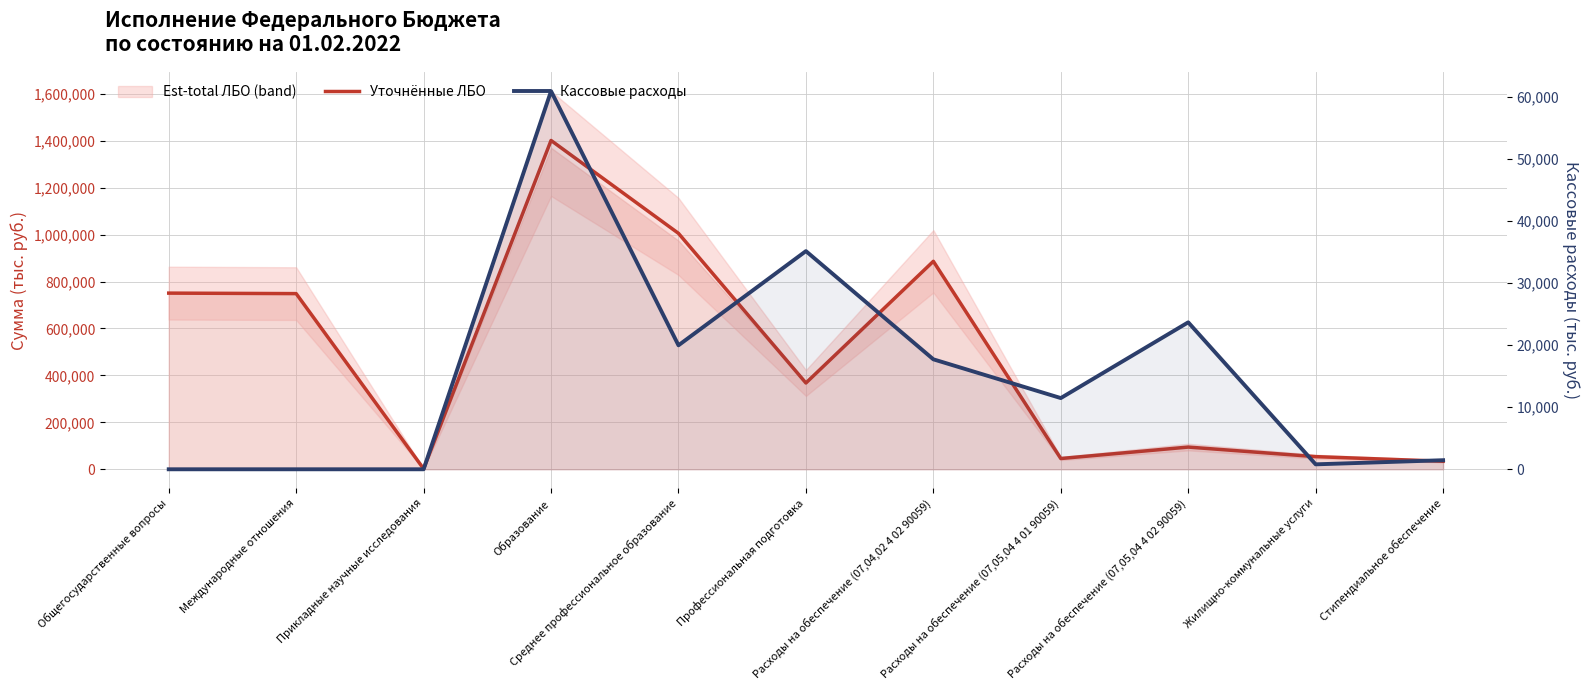

At which category does Кассовые расходы reach its first local peak?

Образование